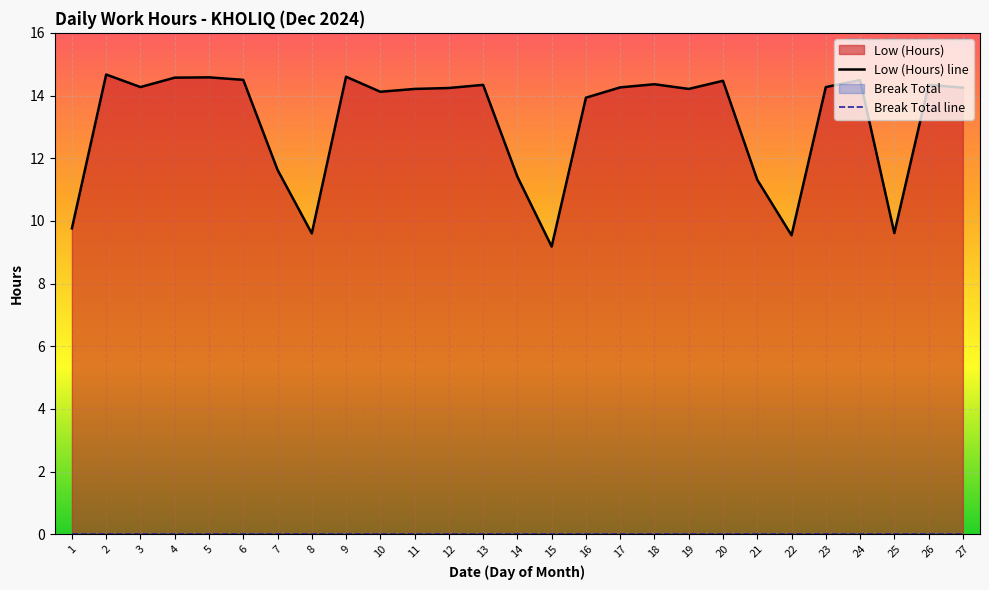

How many series are shown in this chart?

2